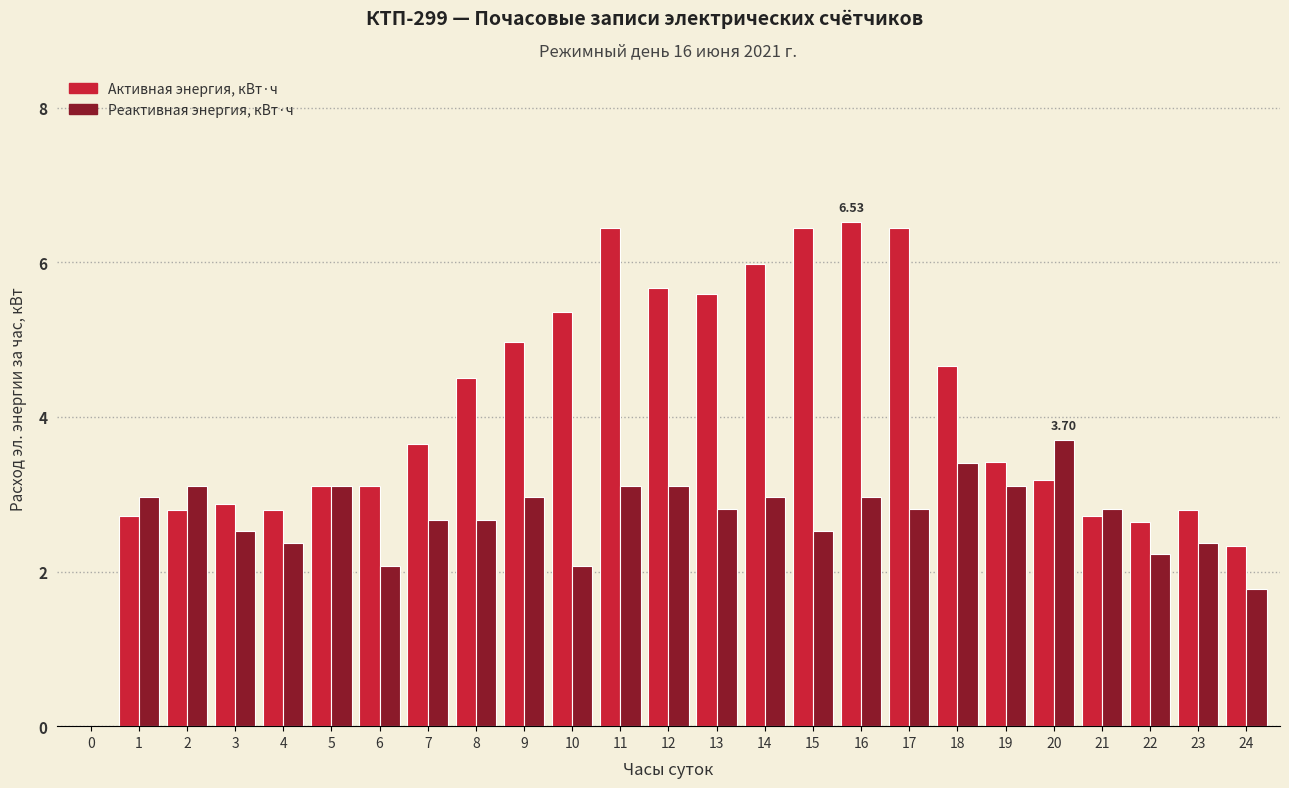

What is the total value across all series at 11?

9.6